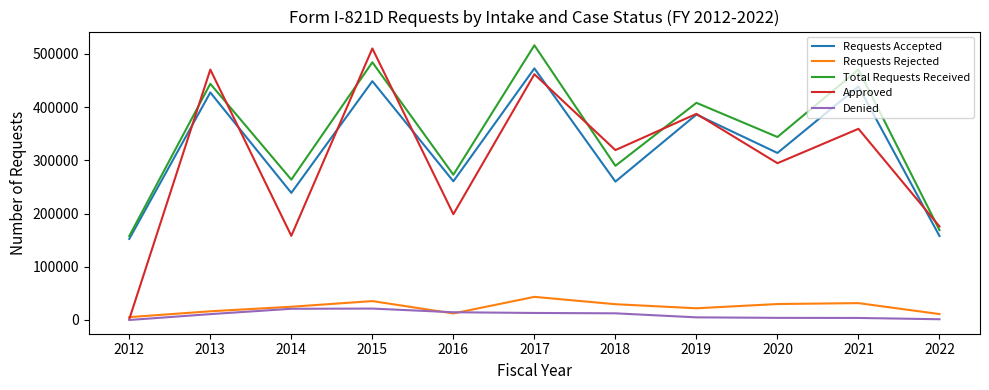

Is the value of Approved at 2019 greater than the value of Total Requests Received at 2017?

No